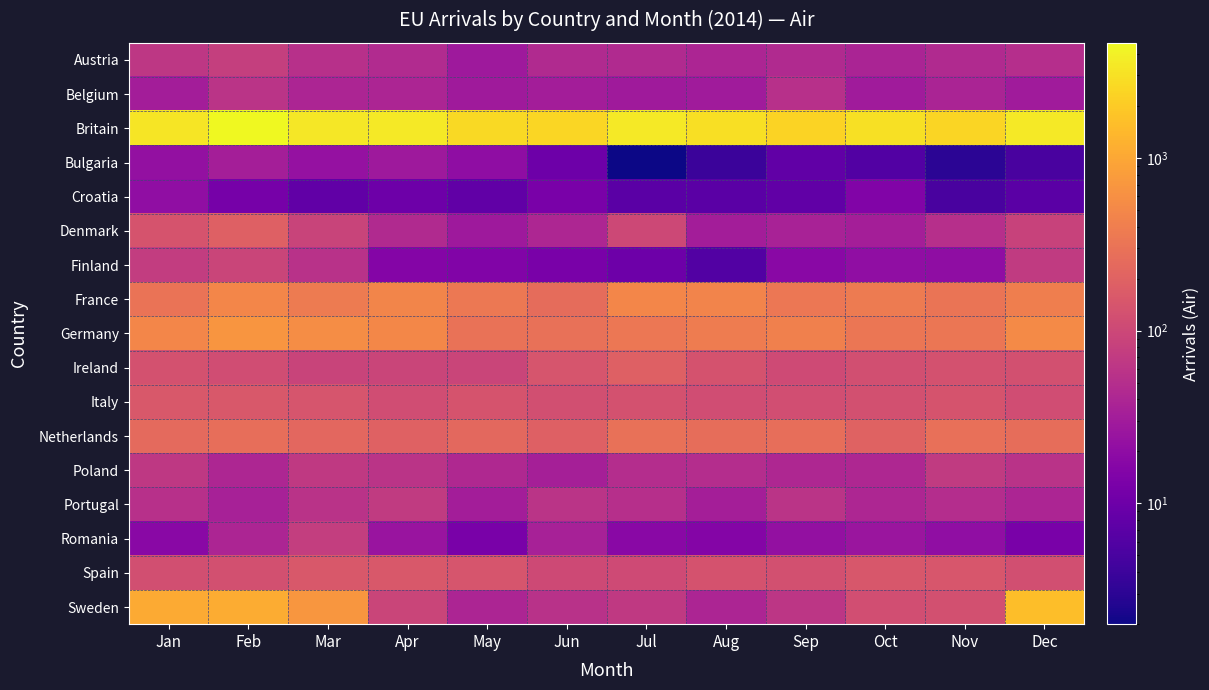

What is the difference between the highest and lowest values at Mar?

3337